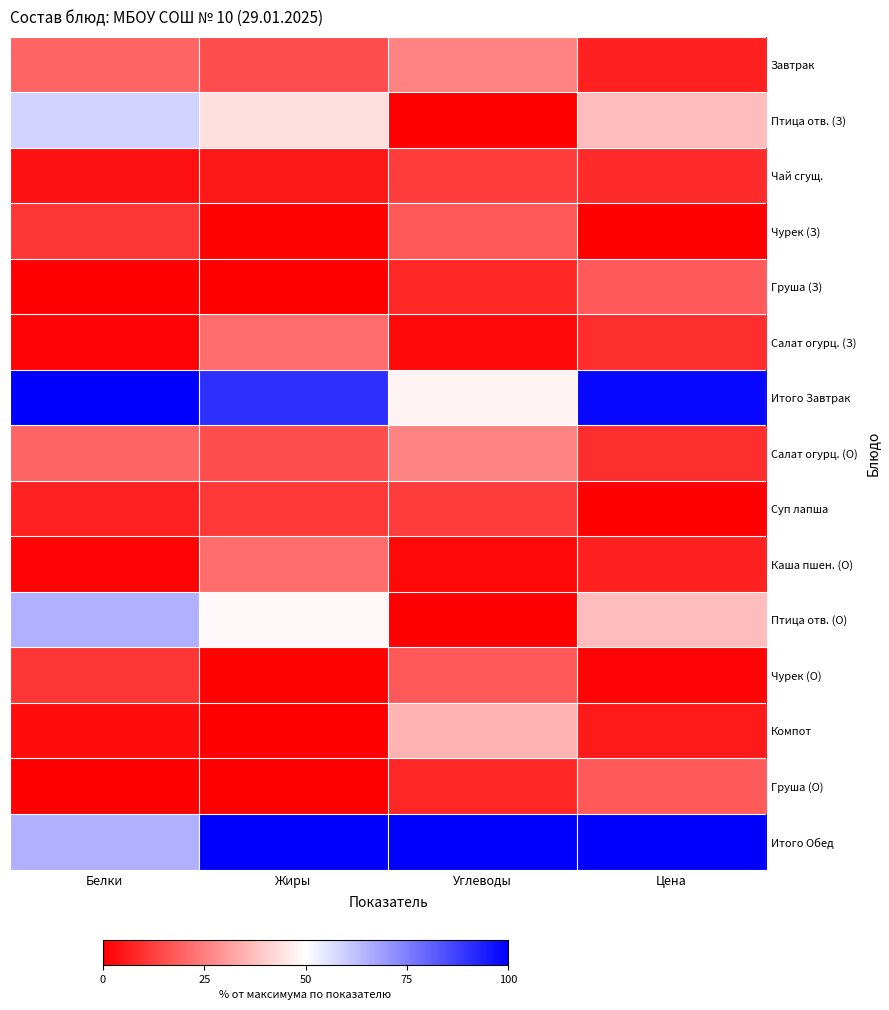

At which category is the sum across all series the highest?

Жиры